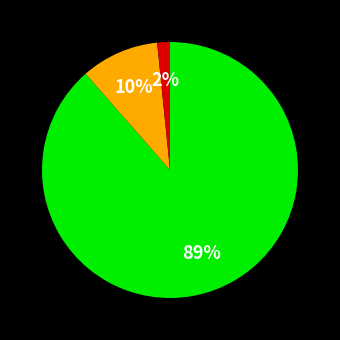

Does any single category account for the majority?

Yes